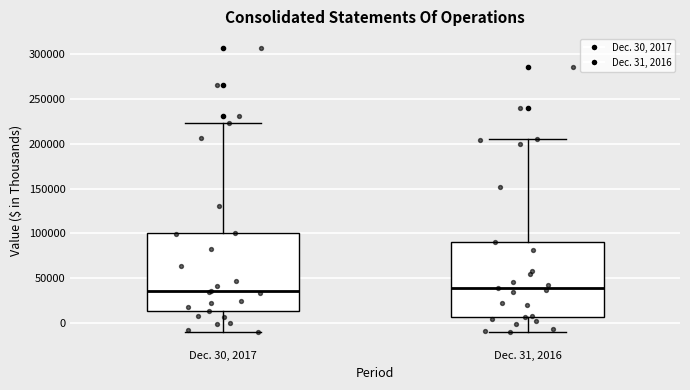

Reading left to right, transcribe this box plot: for each box, give where its median line is, the range the box spans, and where its two whiskers end, as read against the y-axis. The values are not printed on the chart, so give them approximately, as read against the axis.

Dec. 30, 2017: median 35000, box 15000 to 100000, whiskers -10000 to 225000
Dec. 31, 2016: median 40000, box 5000 to 90000, whiskers -10000 to 205000